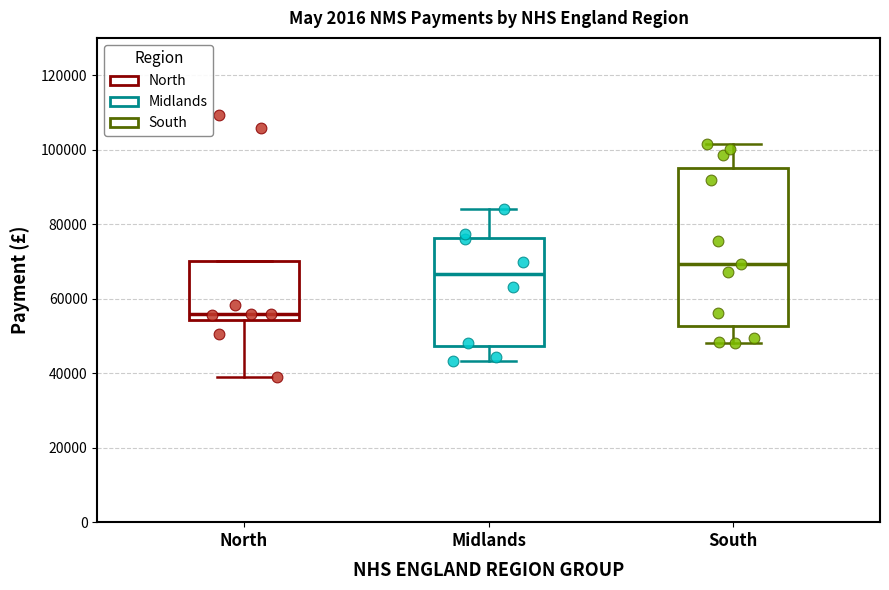

Which box is the tallest, from its lower edge to its upper edge?

South